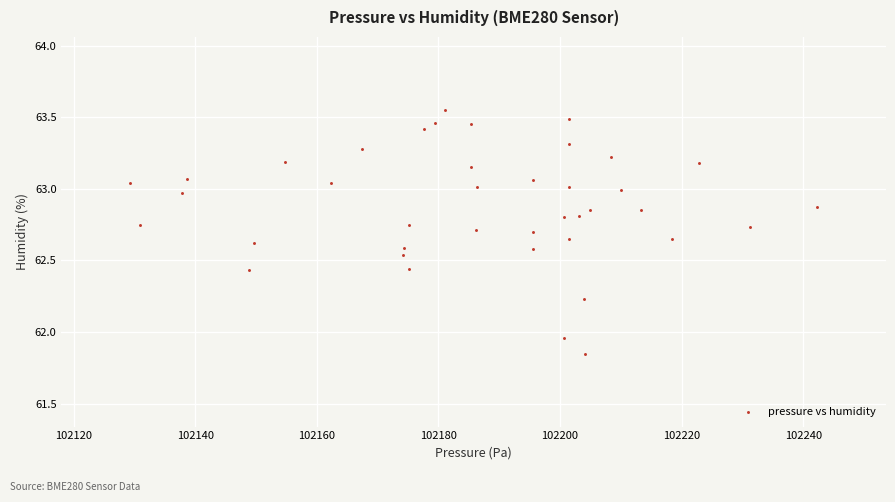

What is the range of X values (max minus min)?

113.0